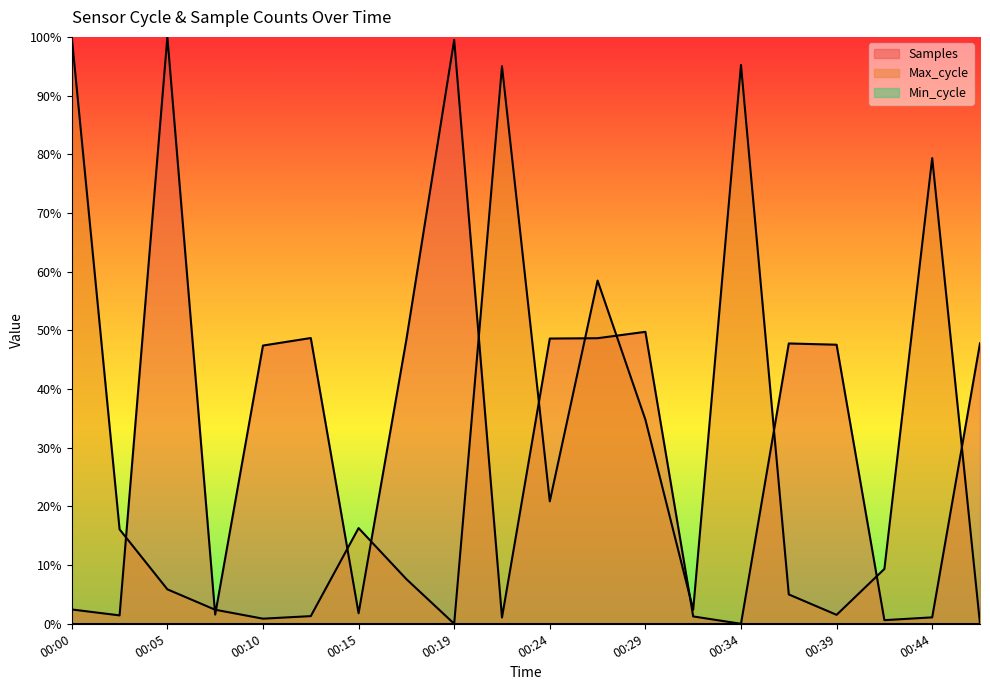

True or false: Samples and Max_cycle cross at least once.

True